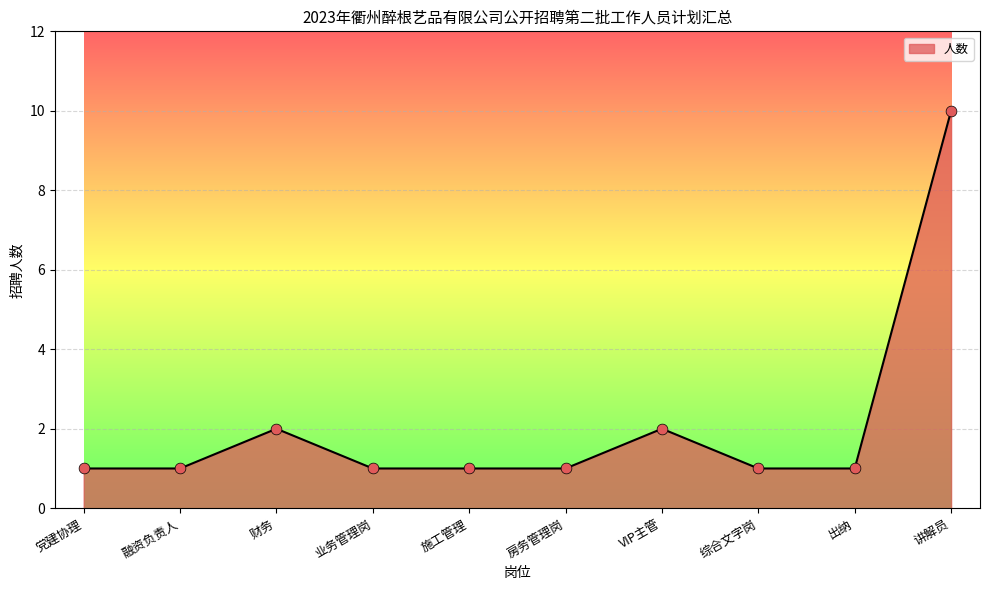

Approximately how many times larger is the value at 综合文字岗 compared to 融资负责人?

1.0